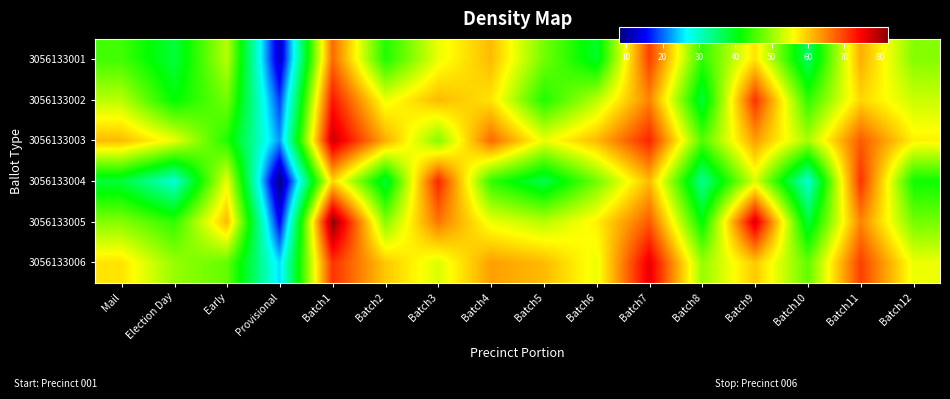

Which label corresponds to the largest value in the chart?

Batch1